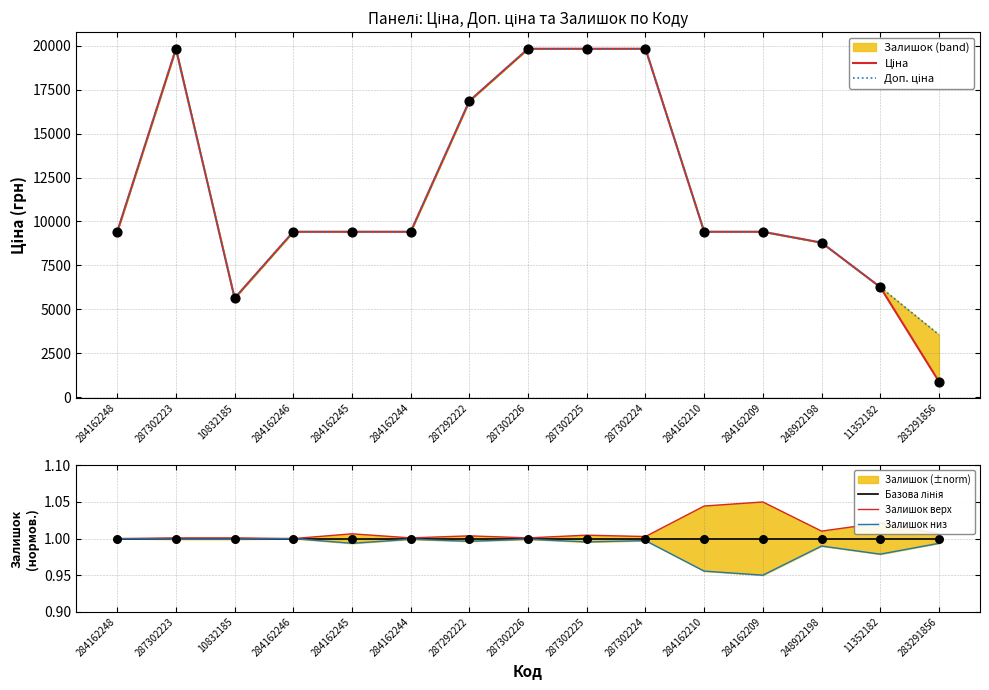

Which series contains the highest Y value?

Ціна